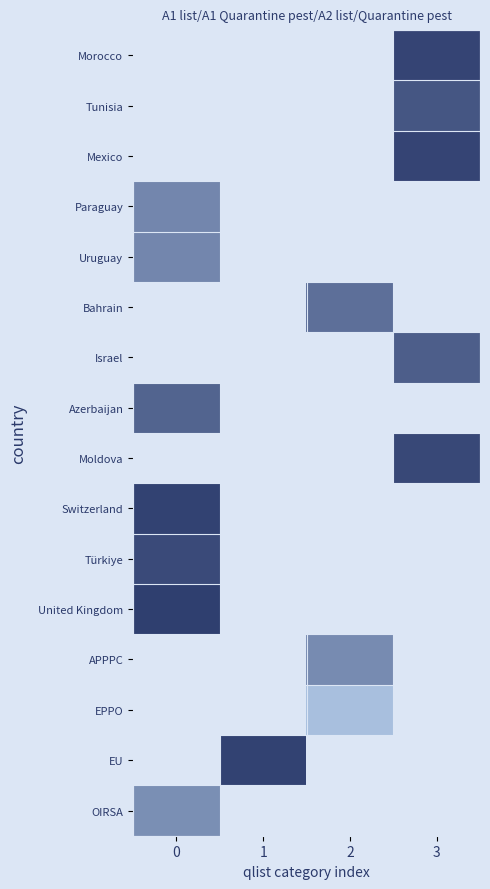

How many distinct data groups are displayed?

16